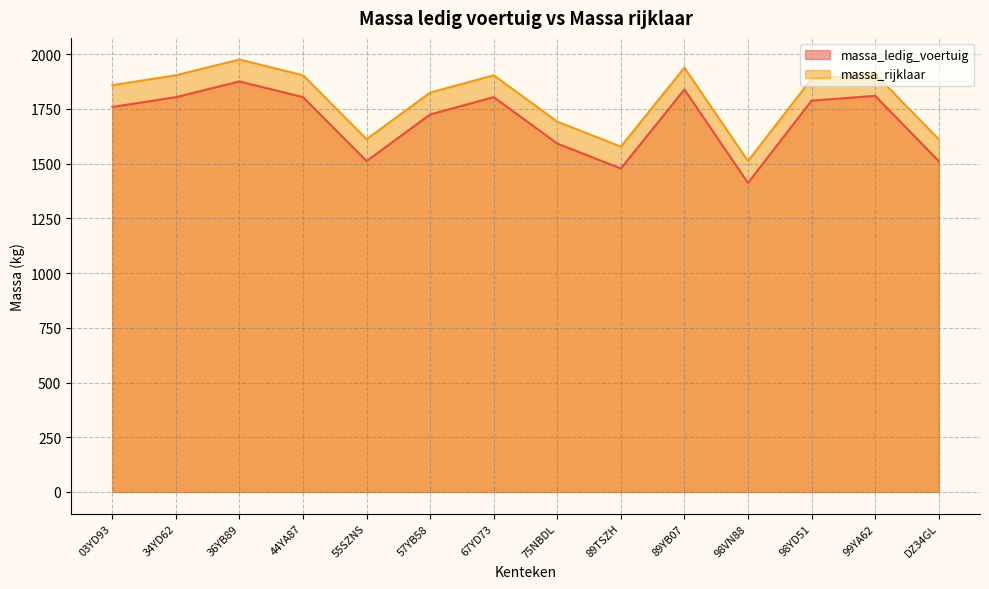

In massa_rijklaar, how many points are lower than both neighbors (excluding endpoints)?

3